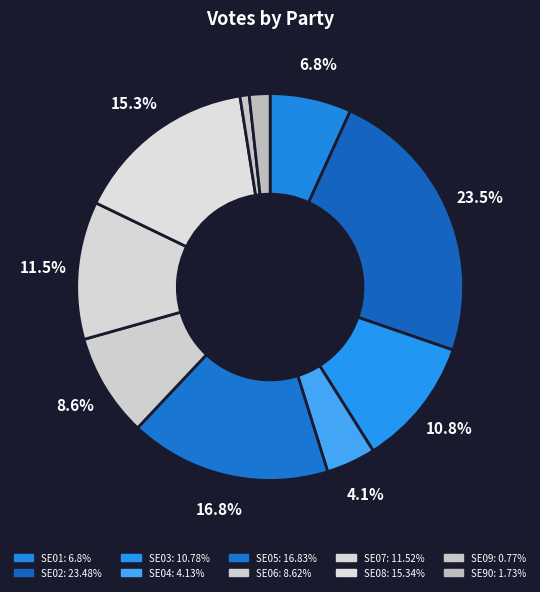

Count the number of slices in the pie.

10